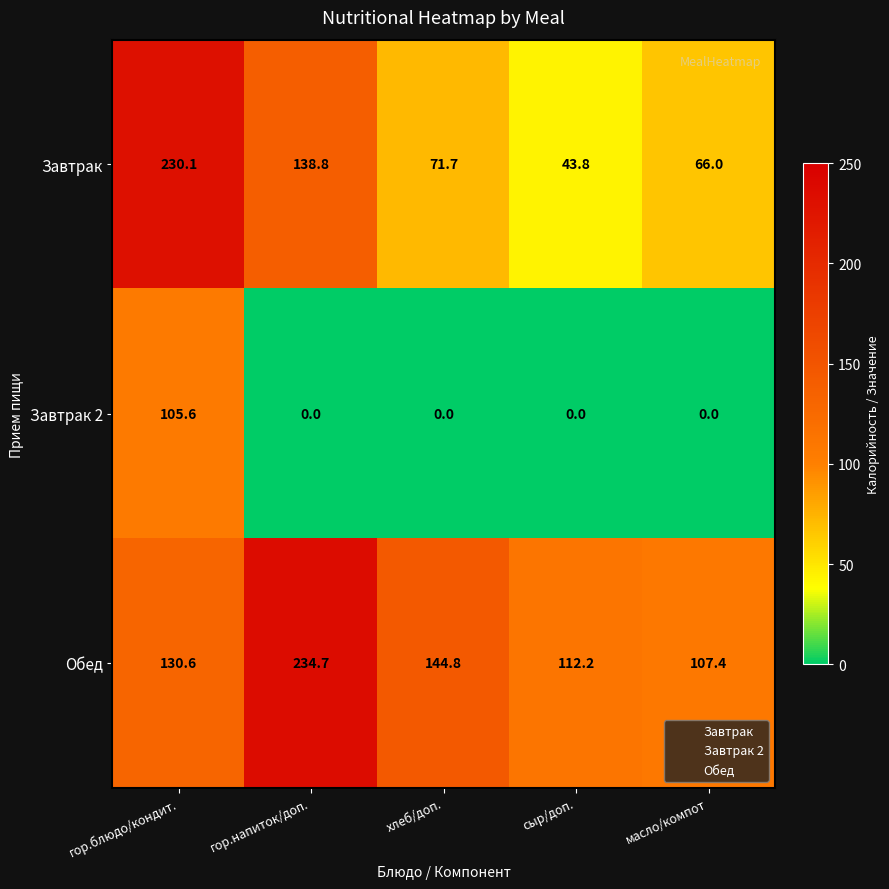

At how many categories does at least one series exceed 77?

5